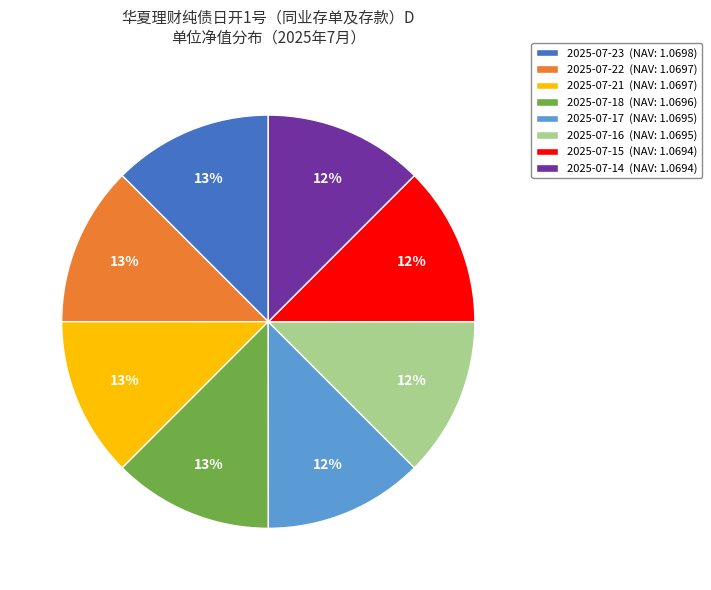

Combined, do 2025-07-15 (NAV: 1.0694) and 2025-07-21 (NAV: 1.0697) account for over 50%?

No